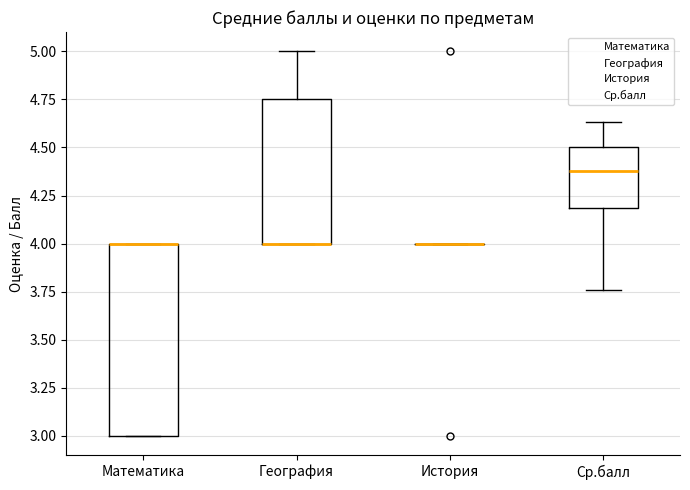

Where is the lower edge of the box for Математика on the y-axis? The values are not printed on the chart, so give them approximately, as read against the axis.

3.00